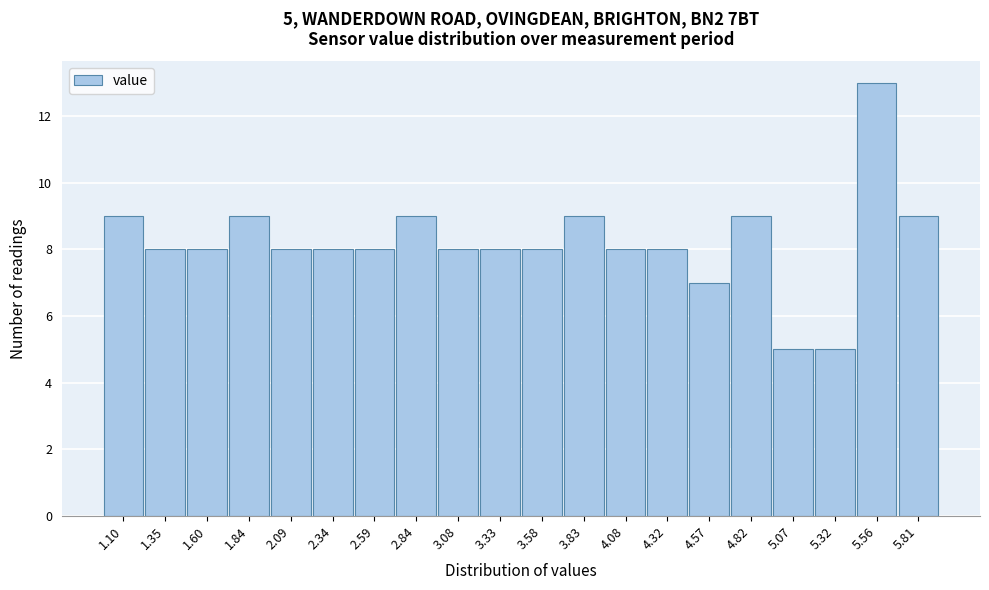

Reading left to right, list all the values displayed in this chart.

1.10=9	1.35=8	1.60=8	1.84=9	2.09=8	2.34=8	2.59=8	2.84=9	3.08=8	3.33=8	3.58=8	3.83=9	4.08=8	4.32=8	4.57=7	4.82=9	5.07=5	5.32=5	5.56=13	5.81=9